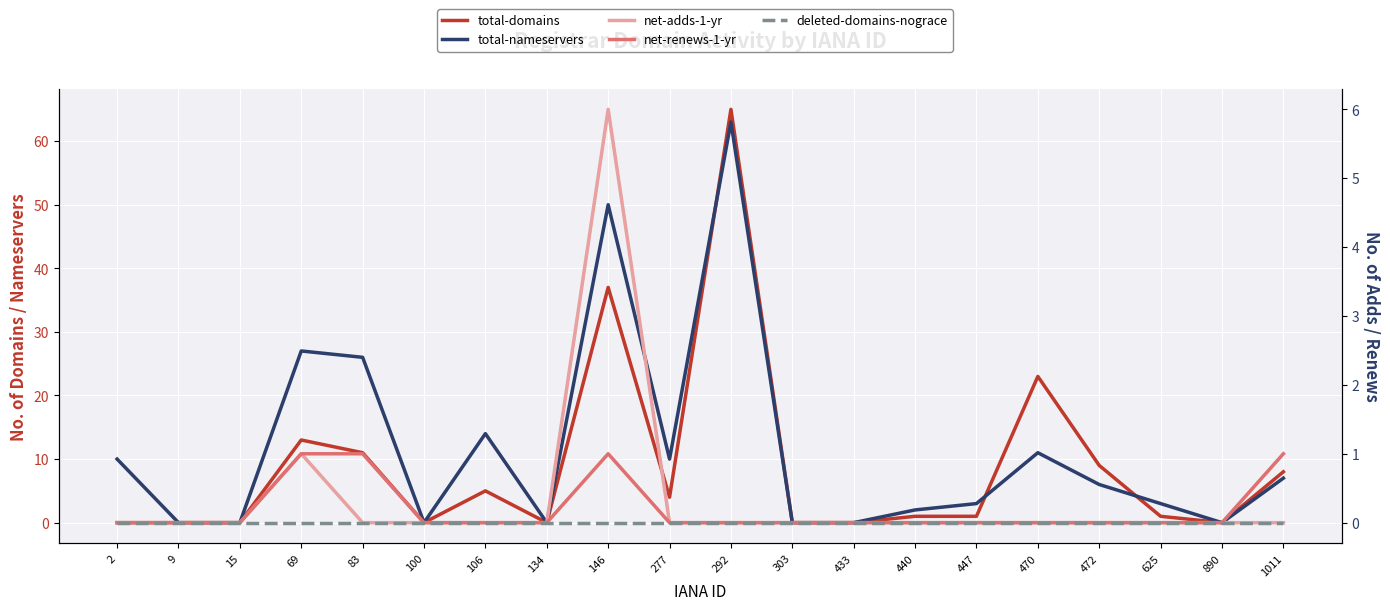

How many values in the net-renews-1-yr series exceed 0?

4